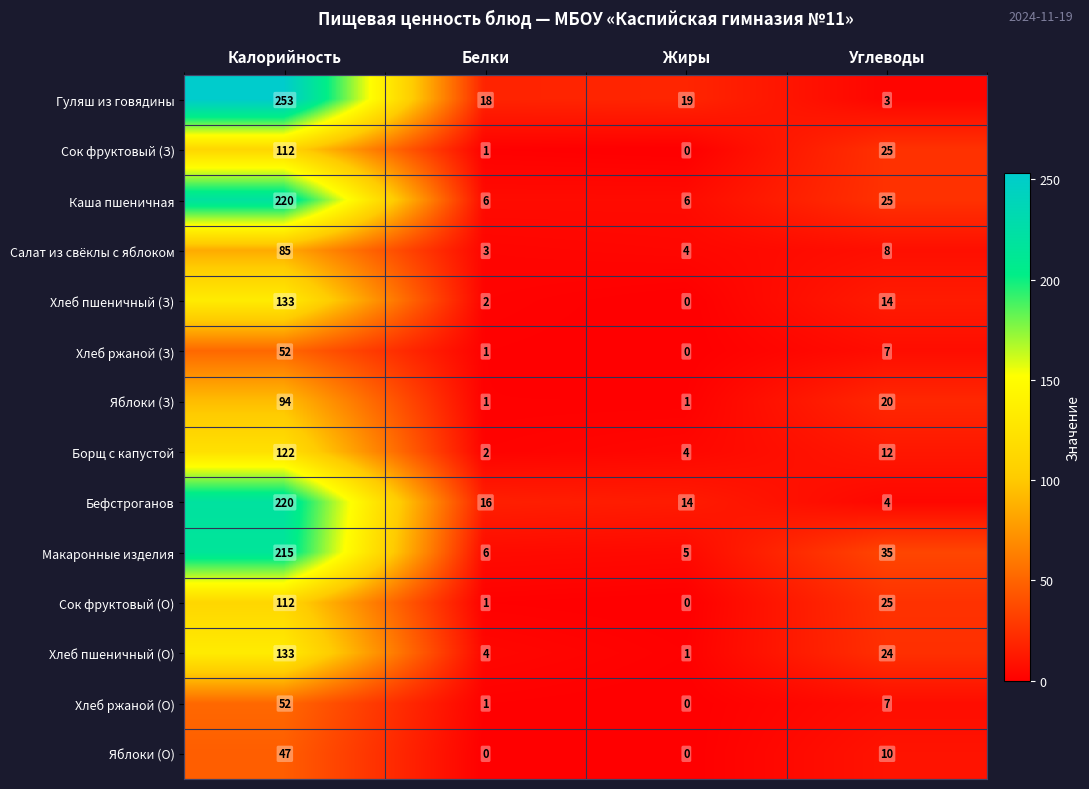

True or false: Хлеб ржаной (З) has a value of 7 at Углеводы.

True